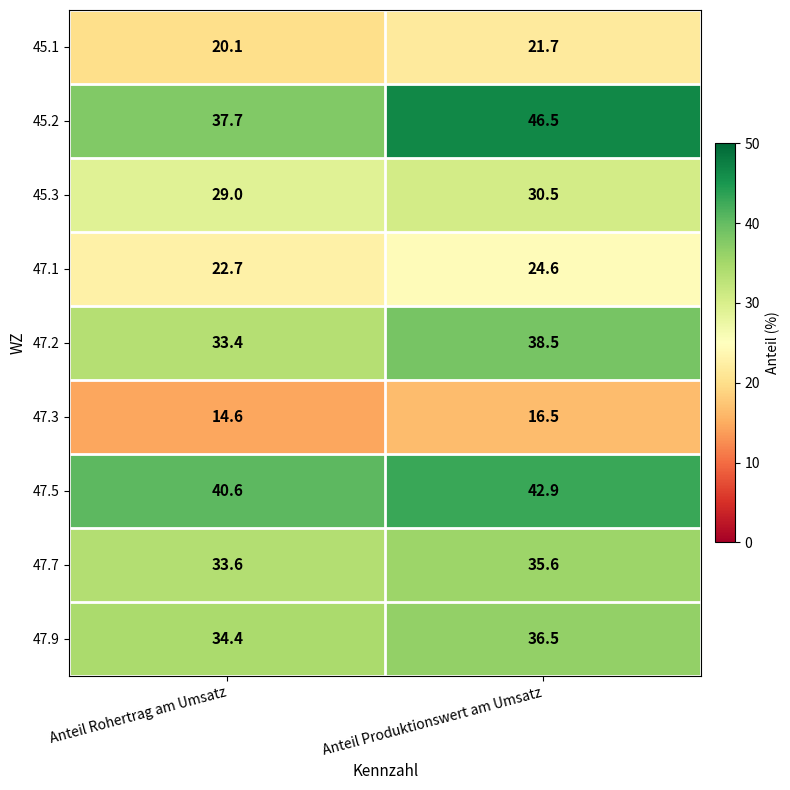

Is it true that 47.9 equals 36.5 at Anteil Produktionswert am Umsatz?

True